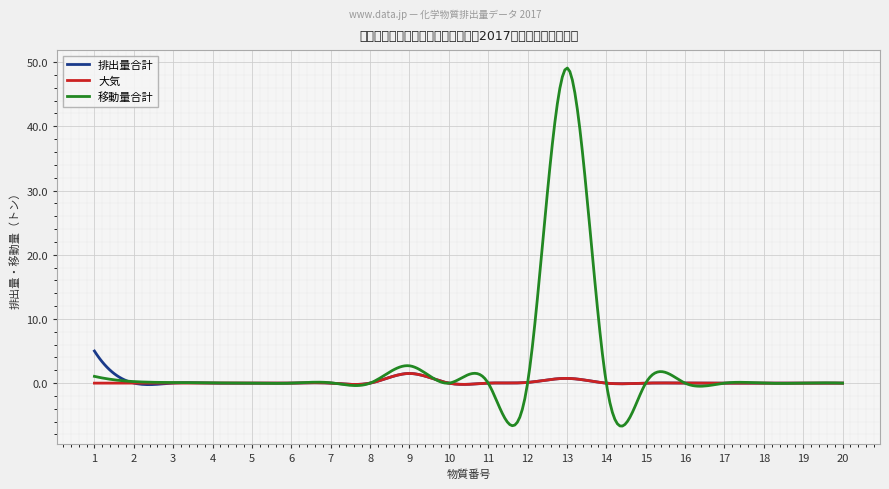

Does the chart have visible grid lines?

Yes